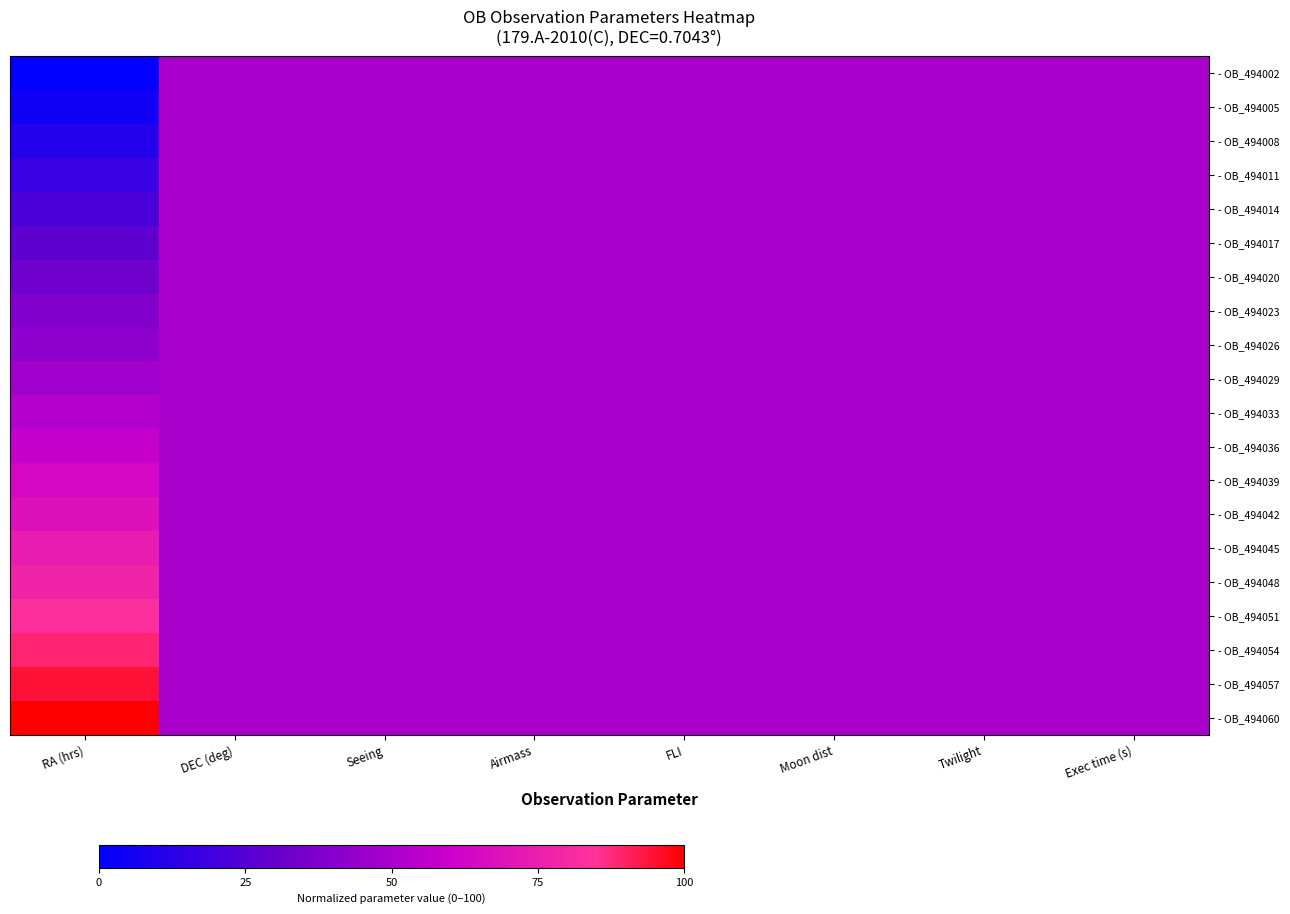

List the series in order of their peak value, highest first.

- OB_494060, - OB_494057, - OB_494054, - OB_494051, - OB_494048, - OB_494045, - OB_494042, - OB_494039, - OB_494036, - OB_494033, - OB_494002, - OB_494005, - OB_494008, - OB_494011, - OB_494014, - OB_494017, - OB_494020, - OB_494023, - OB_494026, - OB_494029